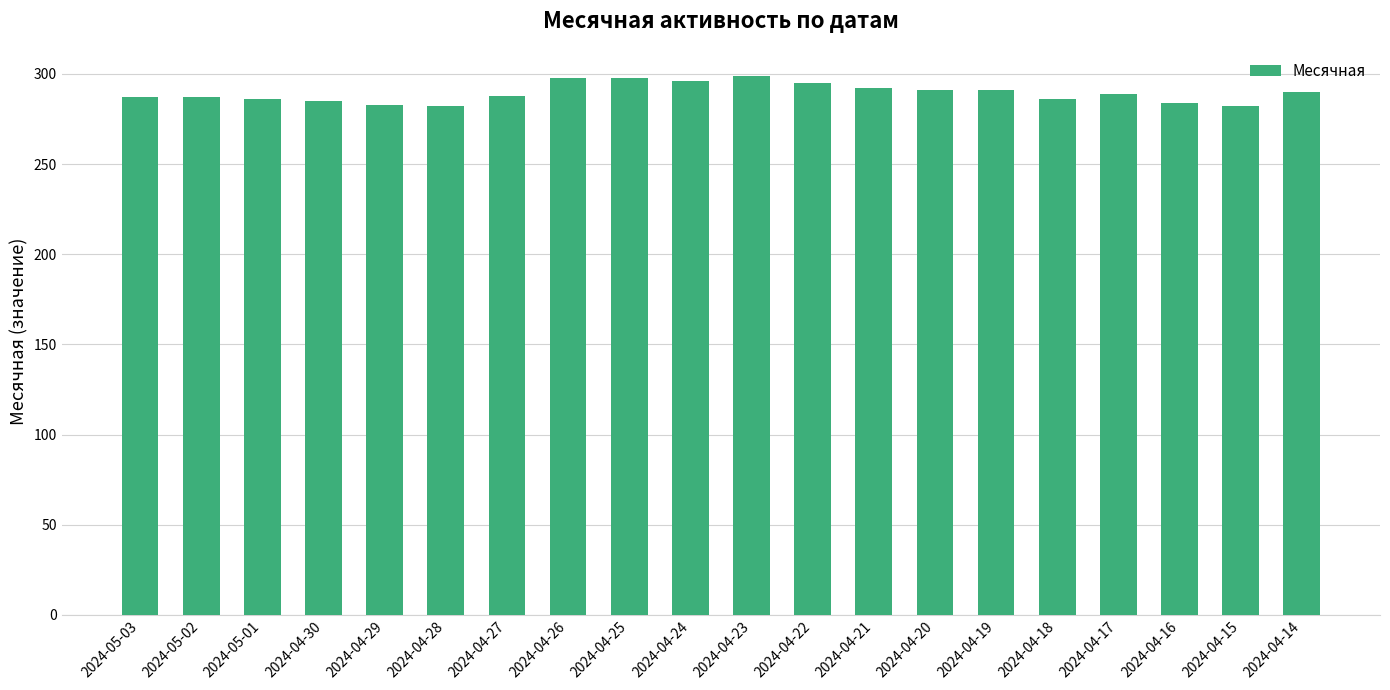

How many bars are there in total?

20